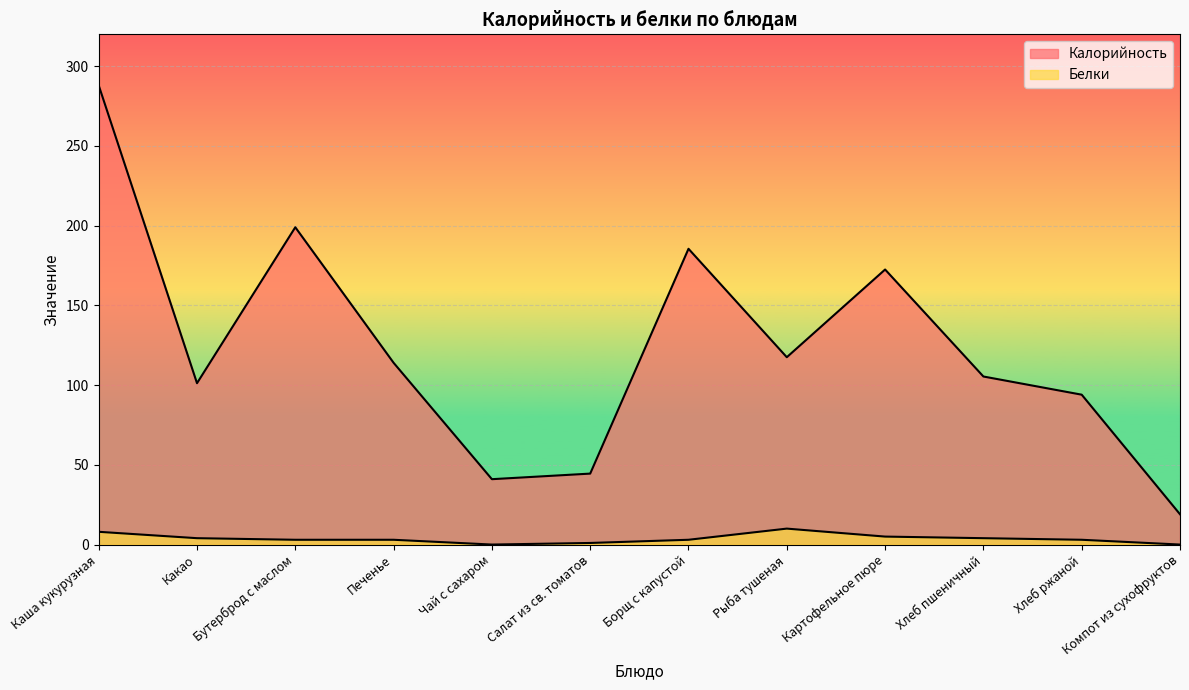

What is the difference between the second highest and minimum values in the Белки series?

8.0